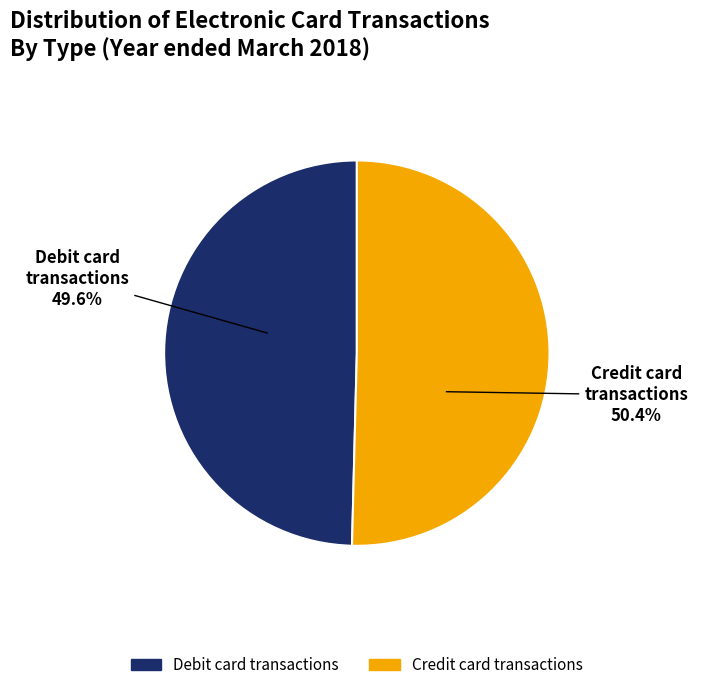

Is there any slice that represents more than half of the pie?

Yes